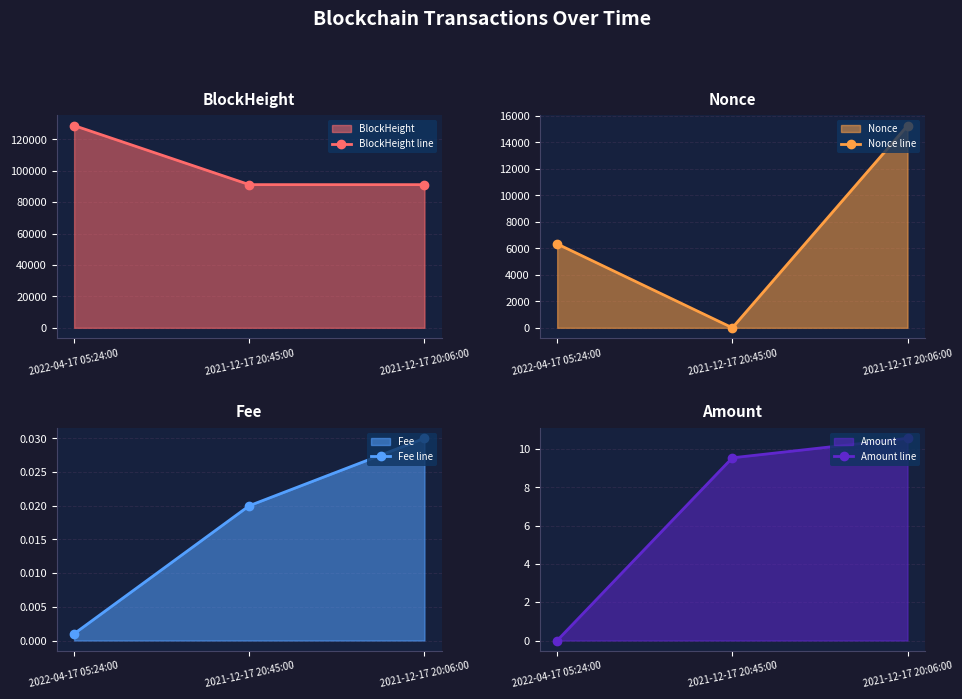

What is the sum of all Amount line values?

20.1